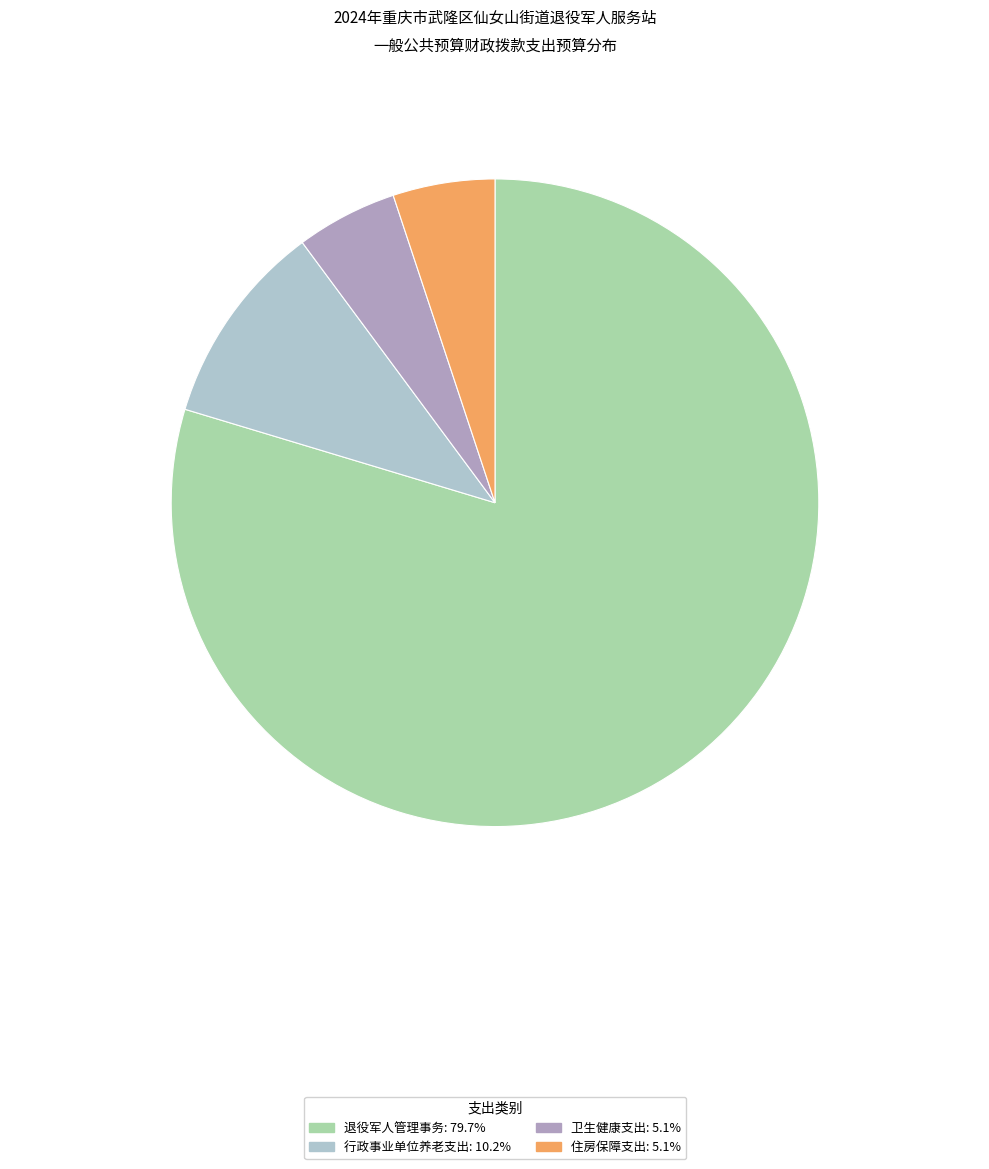

Do 行政事业单位养老支出 and 退役军人管理事务 together represent more than half of the pie?

Yes